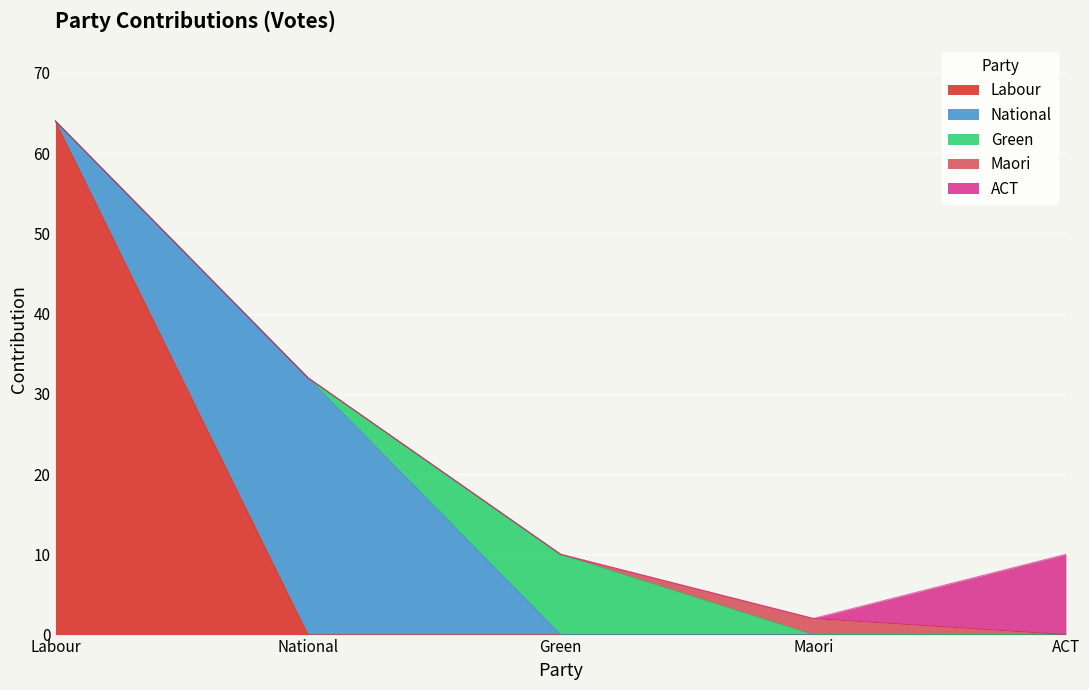

What is the total value across all series at ACT?

10